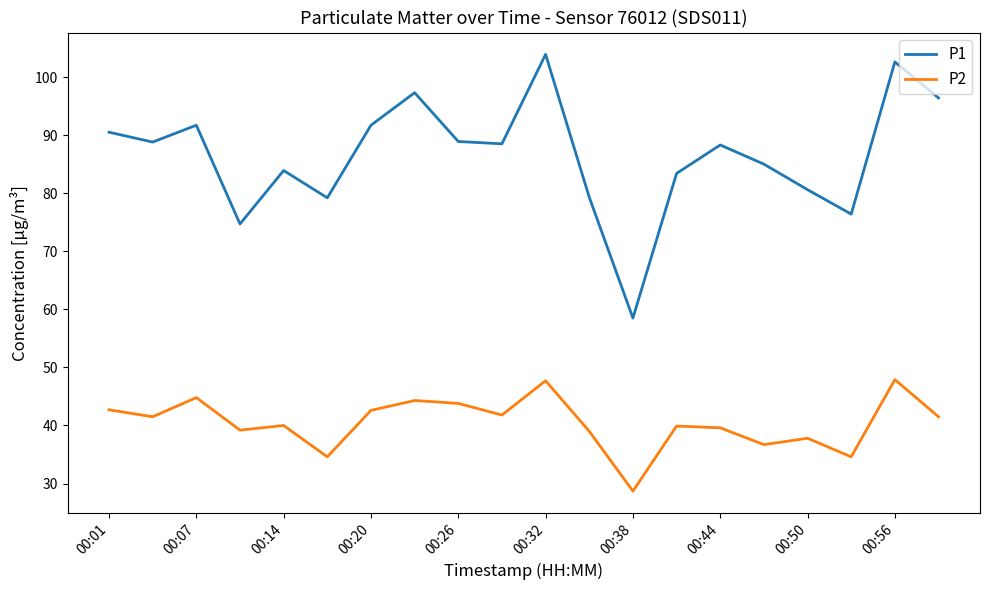

List the series in order of their peak value, highest first.

P1, P2